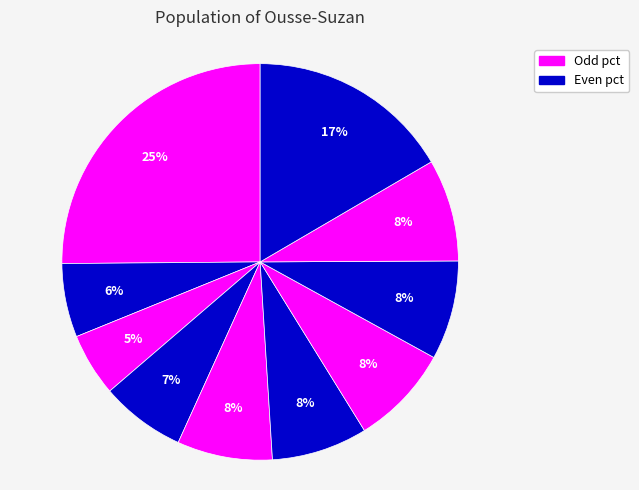

Count the number of slices in the pie.

10